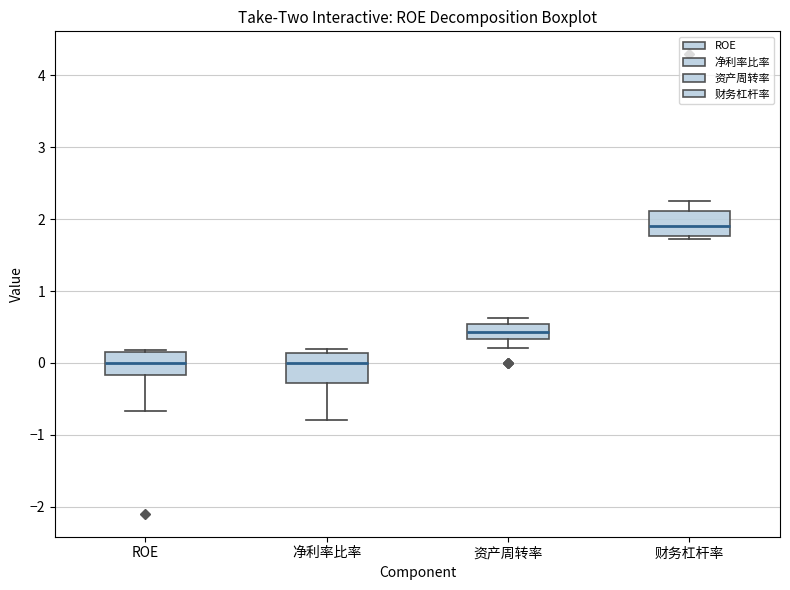

Where does the median line of the box for 资产周转率 sit on the y-axis? The values are not printed on the chart, so give them approximately, as read against the axis.

0.4